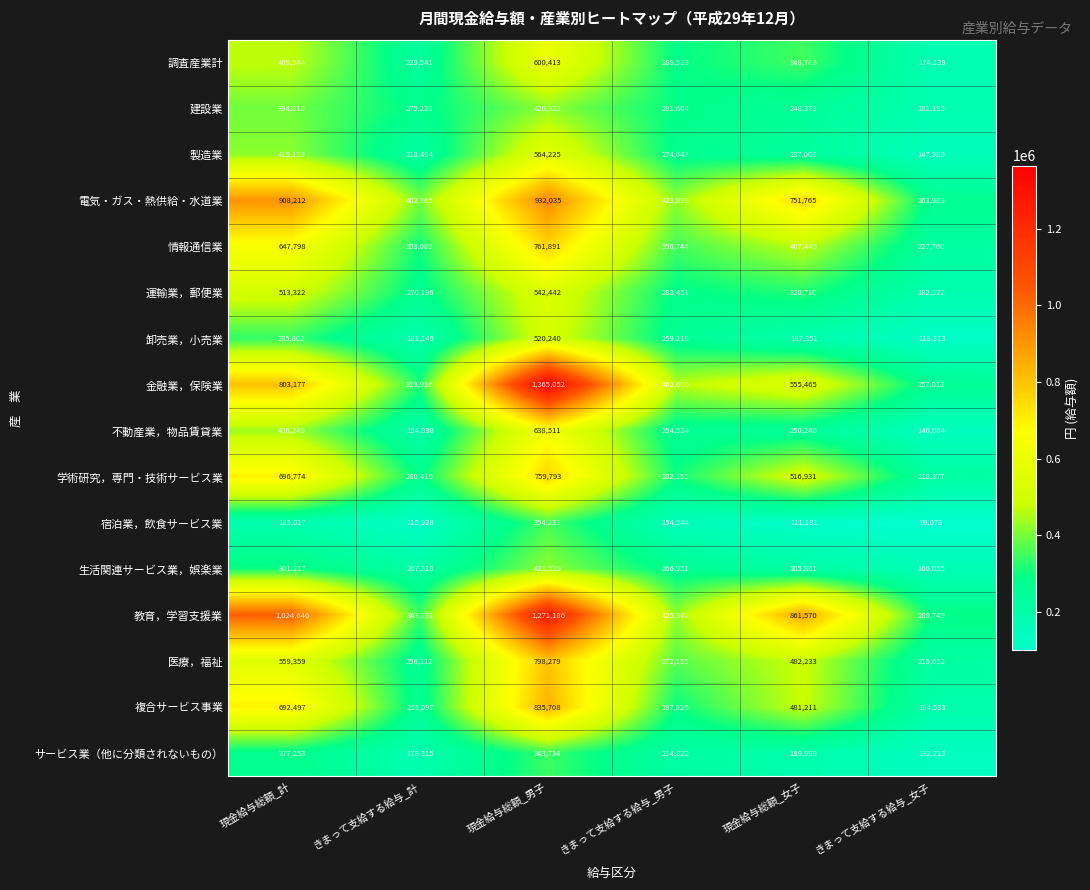

The value of 金融業，保険業 at 現金給与総額_女子 is 748429. True or false?

False